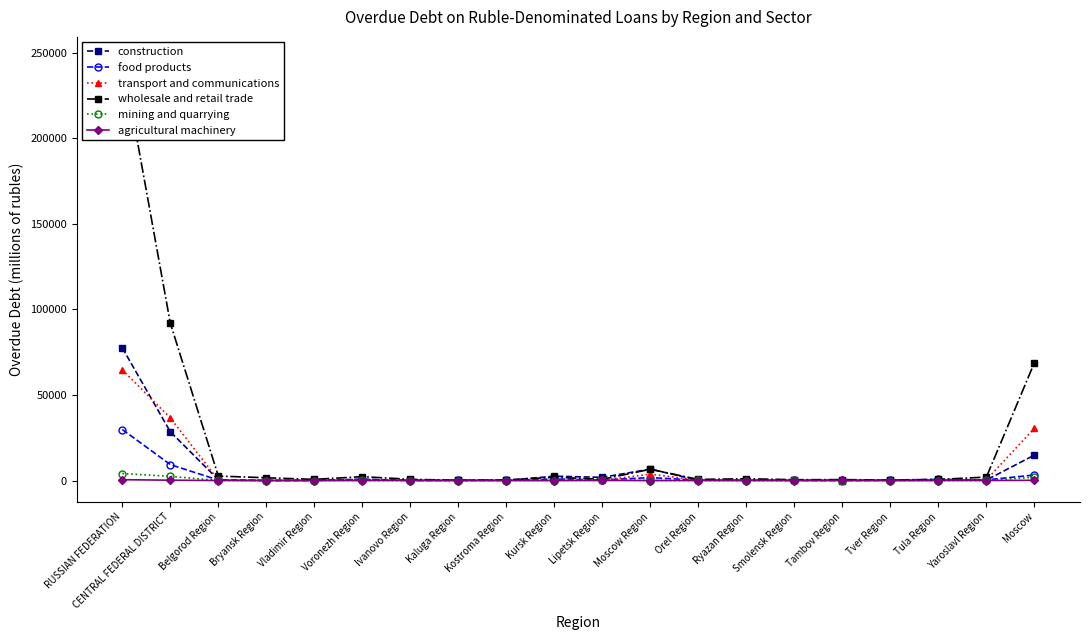

At which label is food products closest to 14906?

CENTRAL FEDERAL DISTRICT